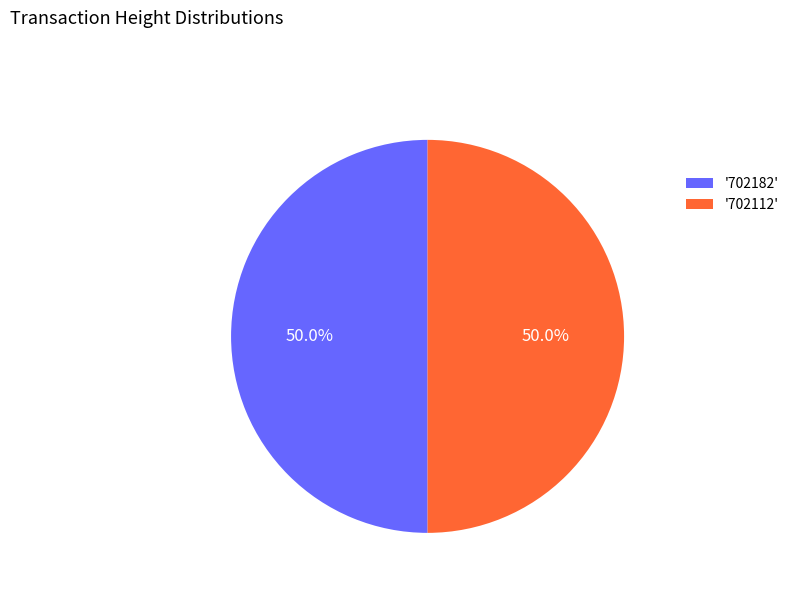

Approximately how many times larger is the value at '702182' compared to '702112'?

1.0